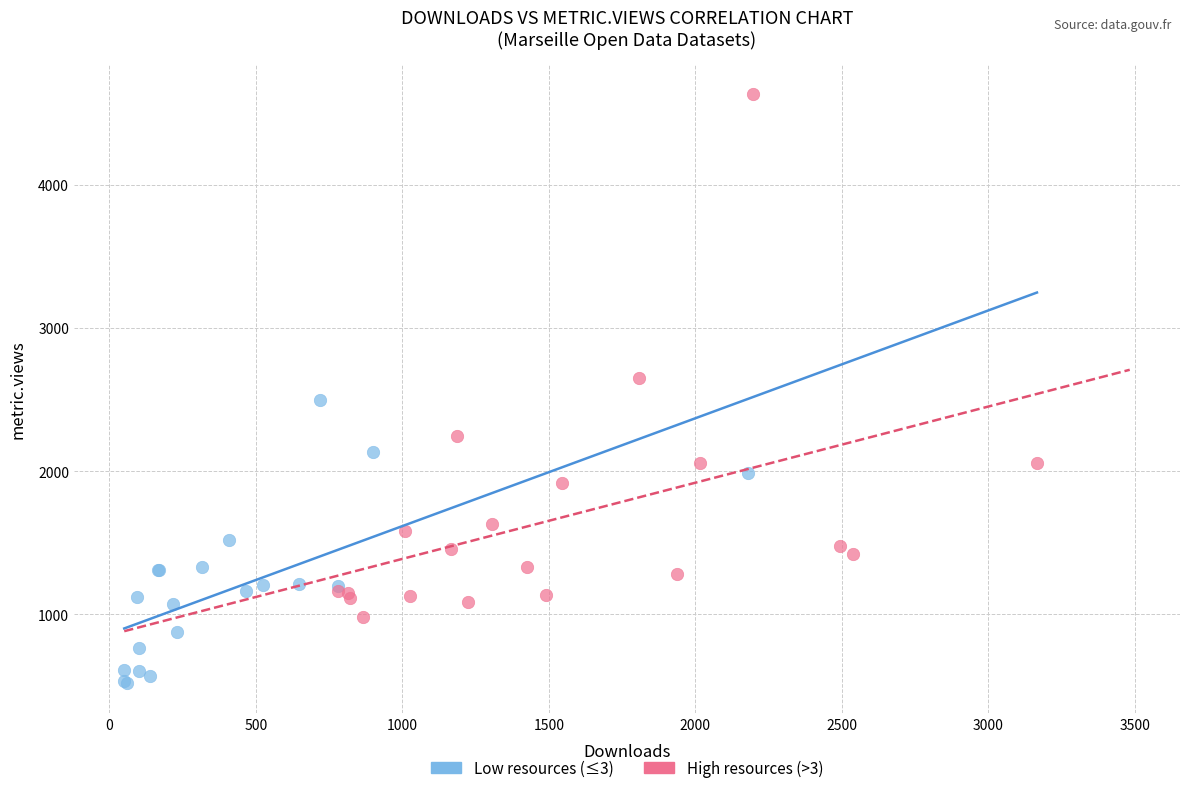

Which series has the widest spread of Y values?

High resources (>3)